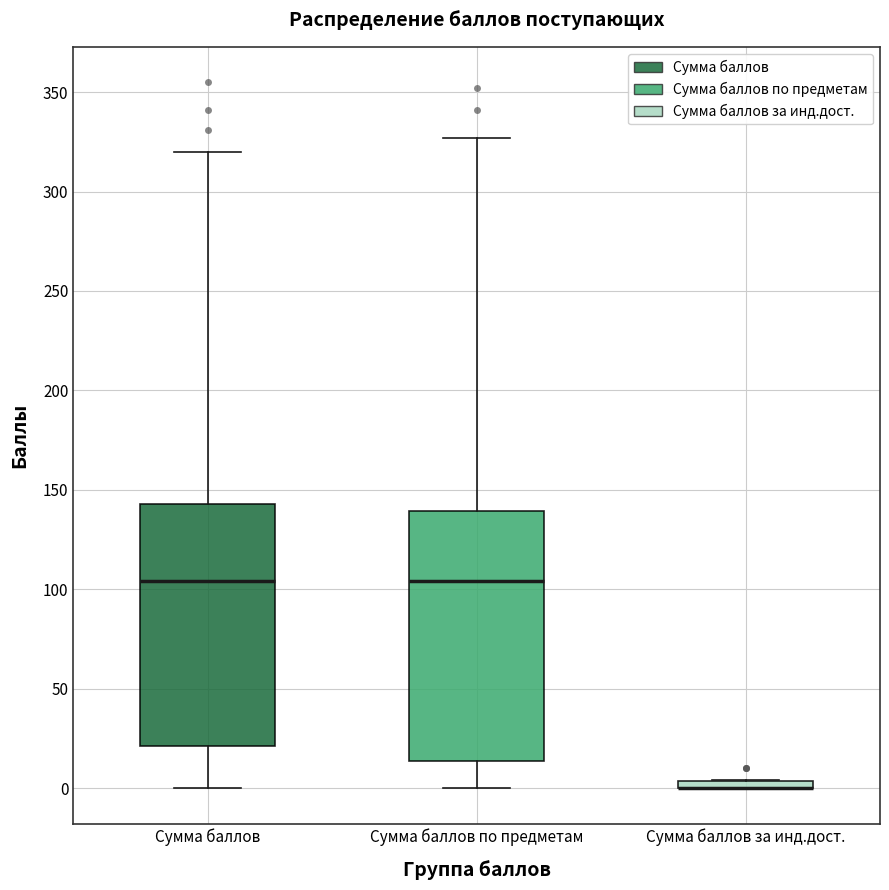

Where is the lower edge of the box for Сумма баллов за инд.дост. on the y-axis? The values are not printed on the chart, so give them approximately, as read against the axis.

0